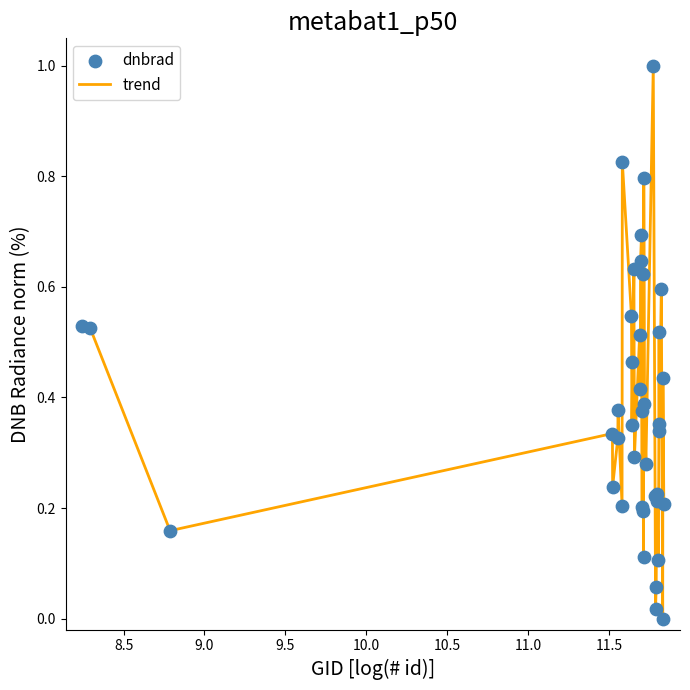

What is the difference between the maximum and minimum values?

1.0